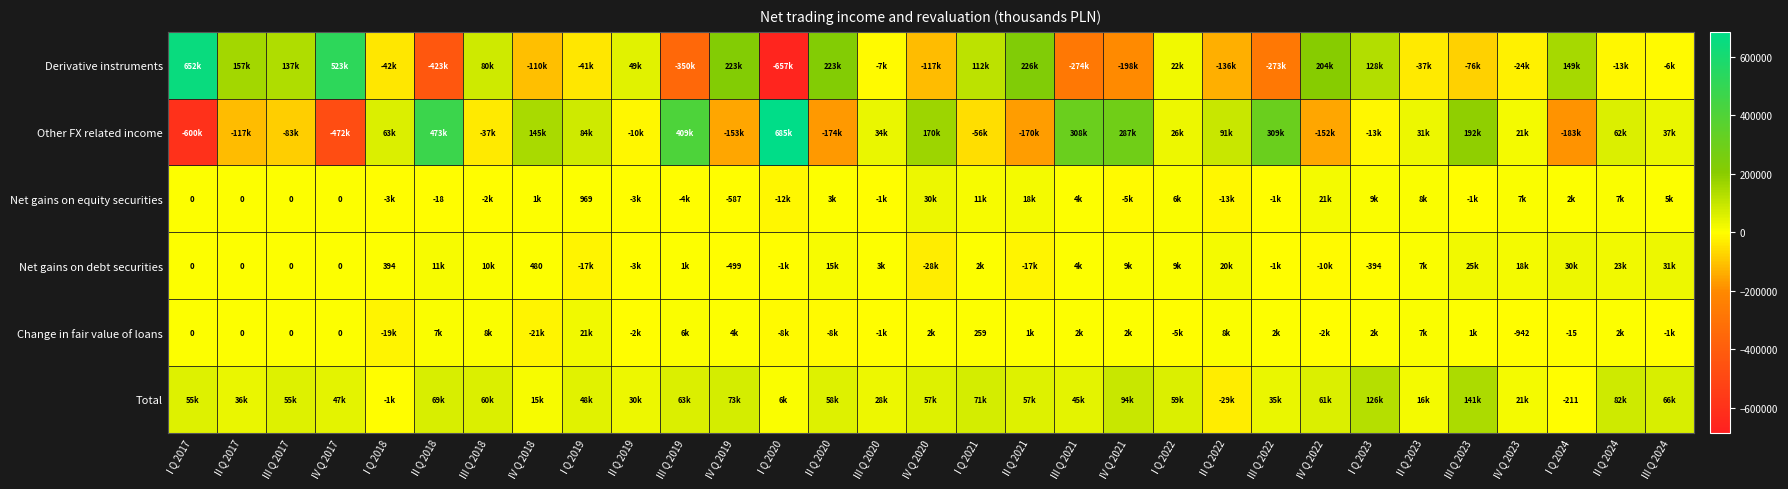

The value of Net gains on equity securities at I Q 2019 is 1442. True or false?

False